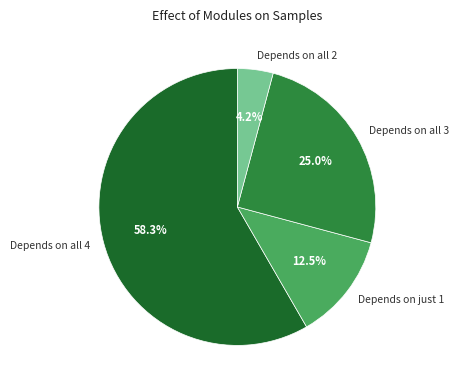

Combined, what portion of the pie is Depends on all 2 and Depends on just 1?

16.7%